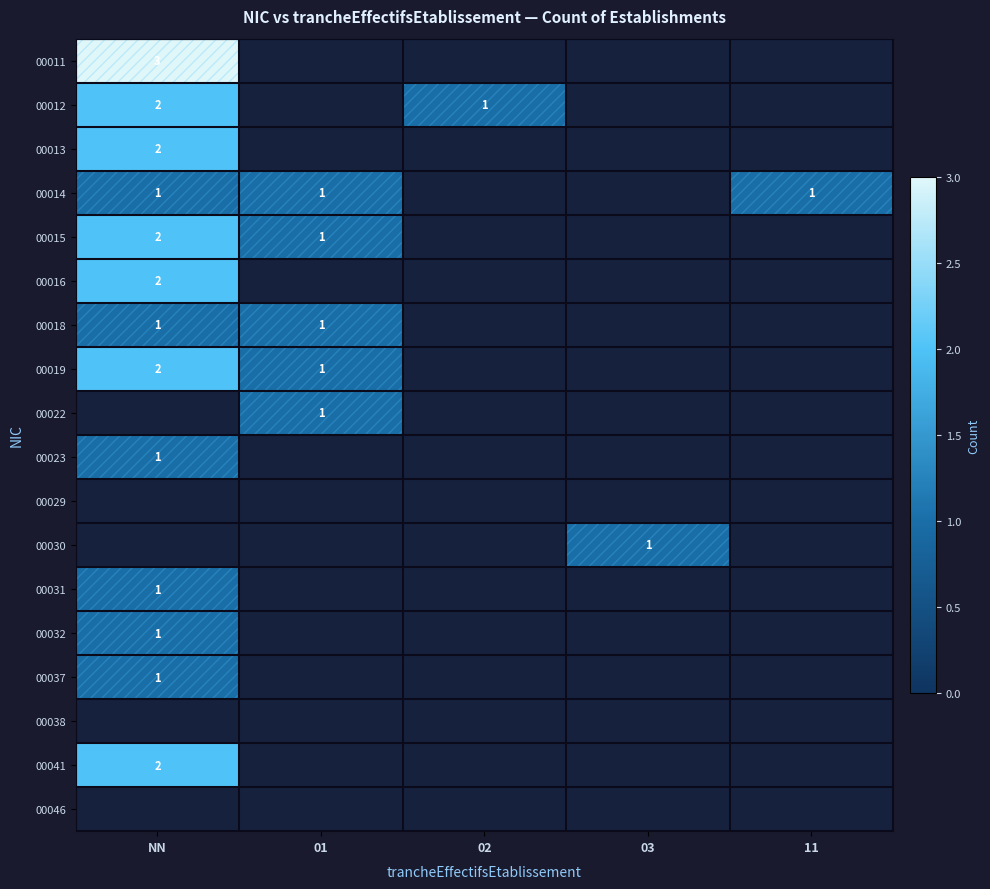

The 00032 series shows 1 at NN. True or false?

True